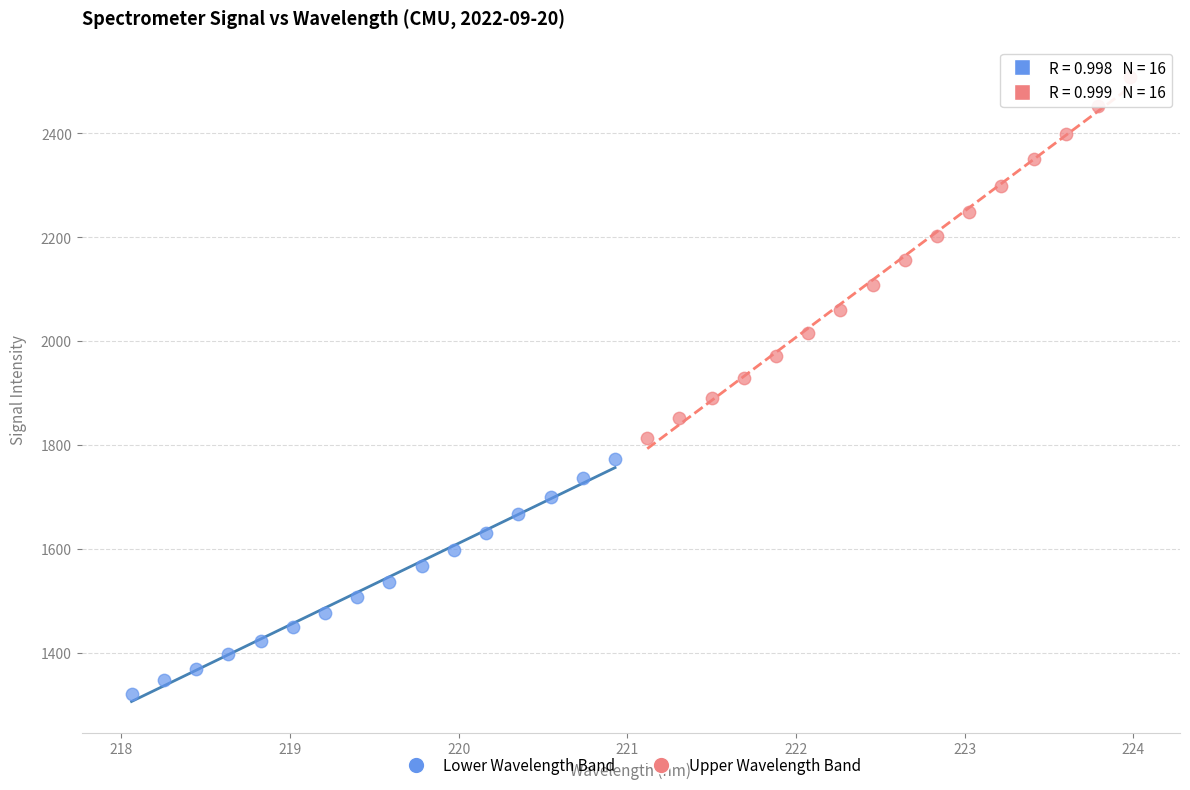

Which series contains the highest Y value?

Upper Wavelength Band